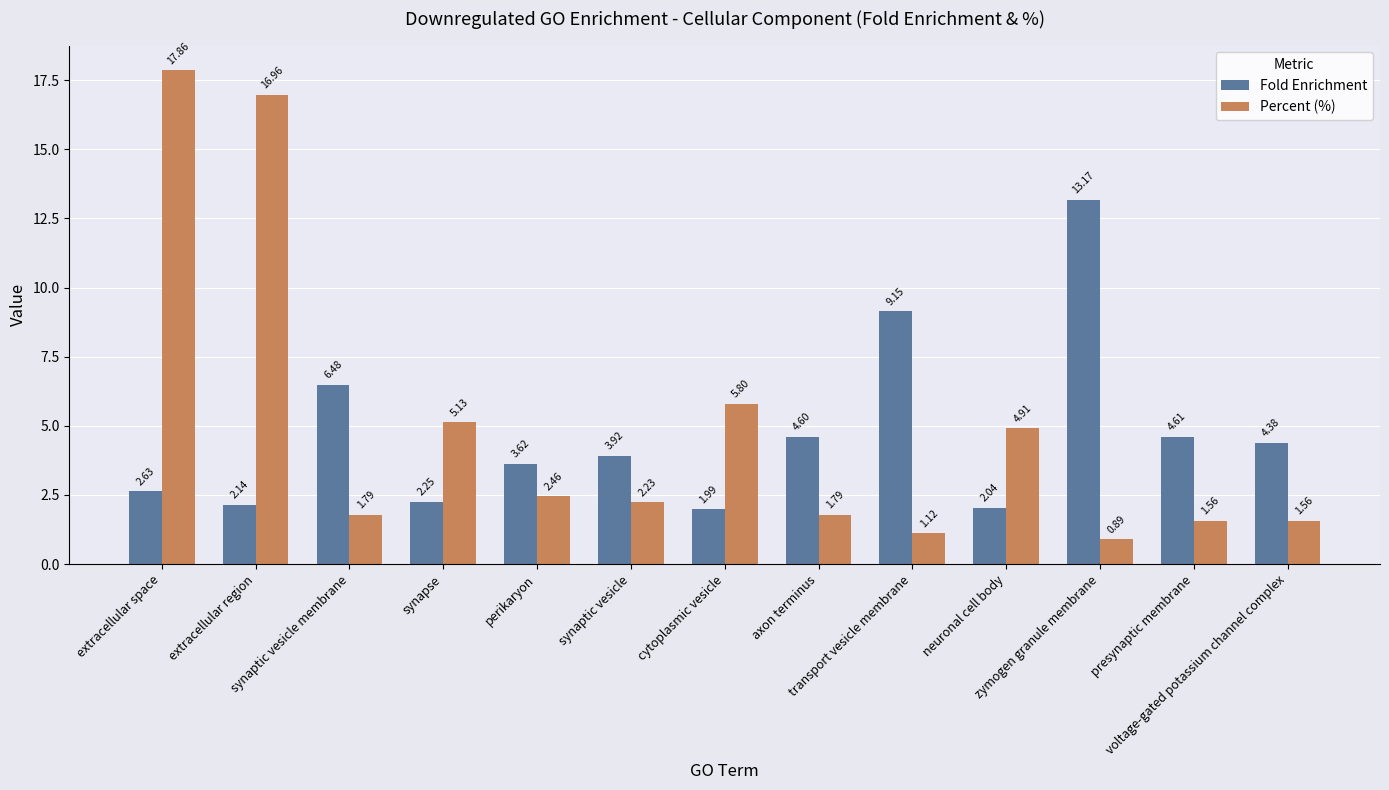

What are all the series names shown in the legend?

Fold Enrichment, Percent (%)